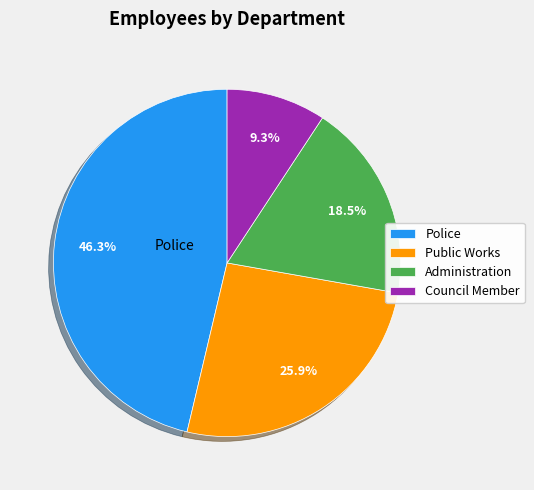

Is it true that Police is 39% of the pie?

False